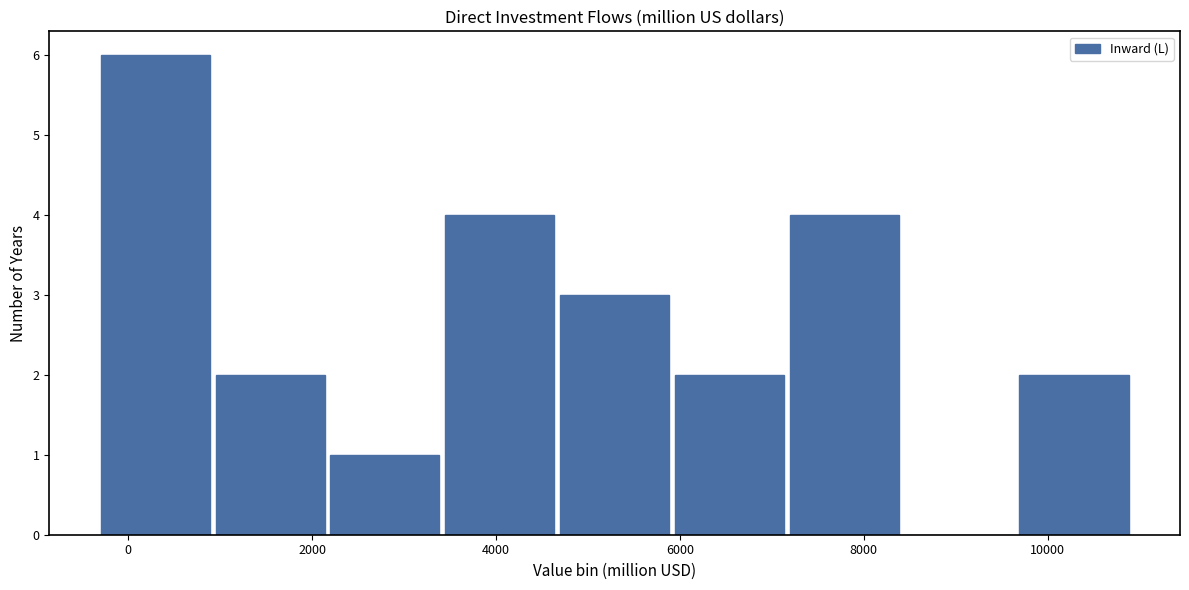

Reading left to right, list every bar in this chart as the range it spans on the x-axis followed by its height. Neither the bar edges nor the heights are printed on the chart, so give them approximately, as read against the axes.

-400 to 1000: 6
1000 to 2200: 2
2200 to 3400: 1
3400 to 4600: 4
4600 to 6000: 3
6000 to 7200: 2
7200 to 8400: 4
8400 to 9600: 0
9600 to 11000: 2